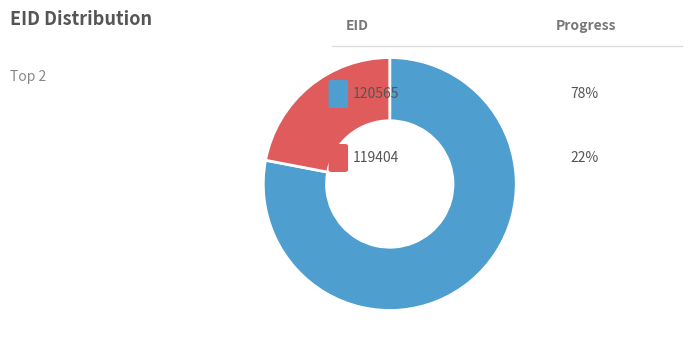

Is there a majority slice in this chart?

Yes